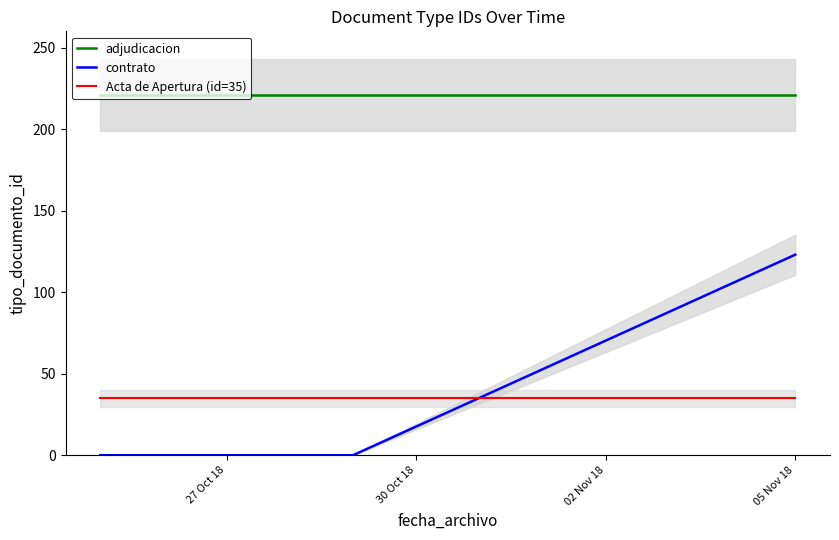

True or false: adjudicacion and contrato intersect in this chart.

False